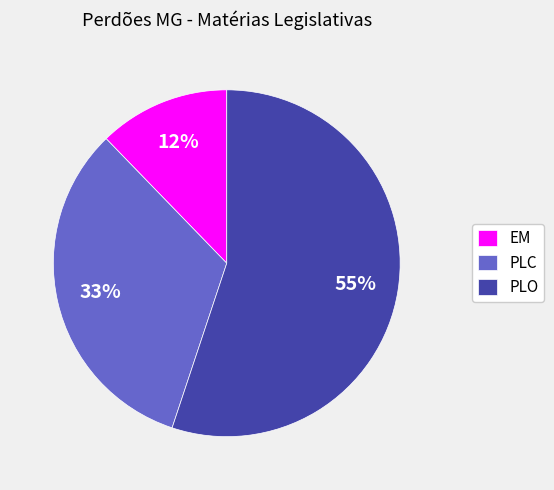

To the nearest percent, what percentage of the pie is PLO?

55%